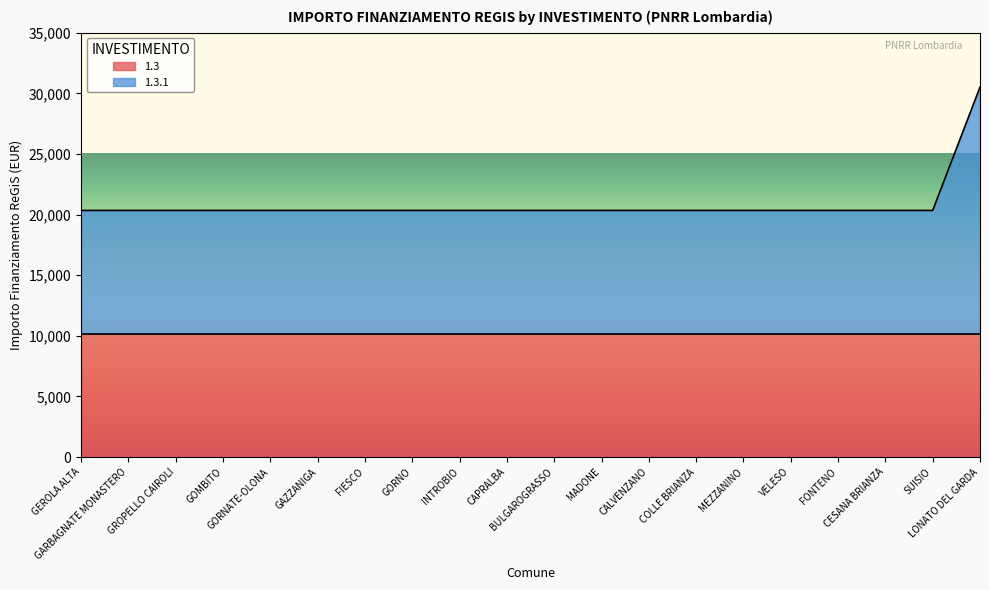

Reading left to right, what are all the values shown in this chart?

GEROLA ALTA=20344	GARBAGNATE MONASTERO=20344	GROPELLO CAIROLI=20344	GOMBITO=20344	GORNATE-OLONA=20344	GAZZANIGA=20344	FIESCO=20344	GORNO=20344	INTROBIO=20344	CAPRALBA=20344	BULGAROGRASSO=20344	MADONE=20344	CALVENZANO=20344	COLLE BRIANZA=20344	MEZZANINO=20344	VELESO=20344	FONTENO=20344	CESANA BRIANZA=20344	SUISIO=20344	LONATO DEL GARDA=30516